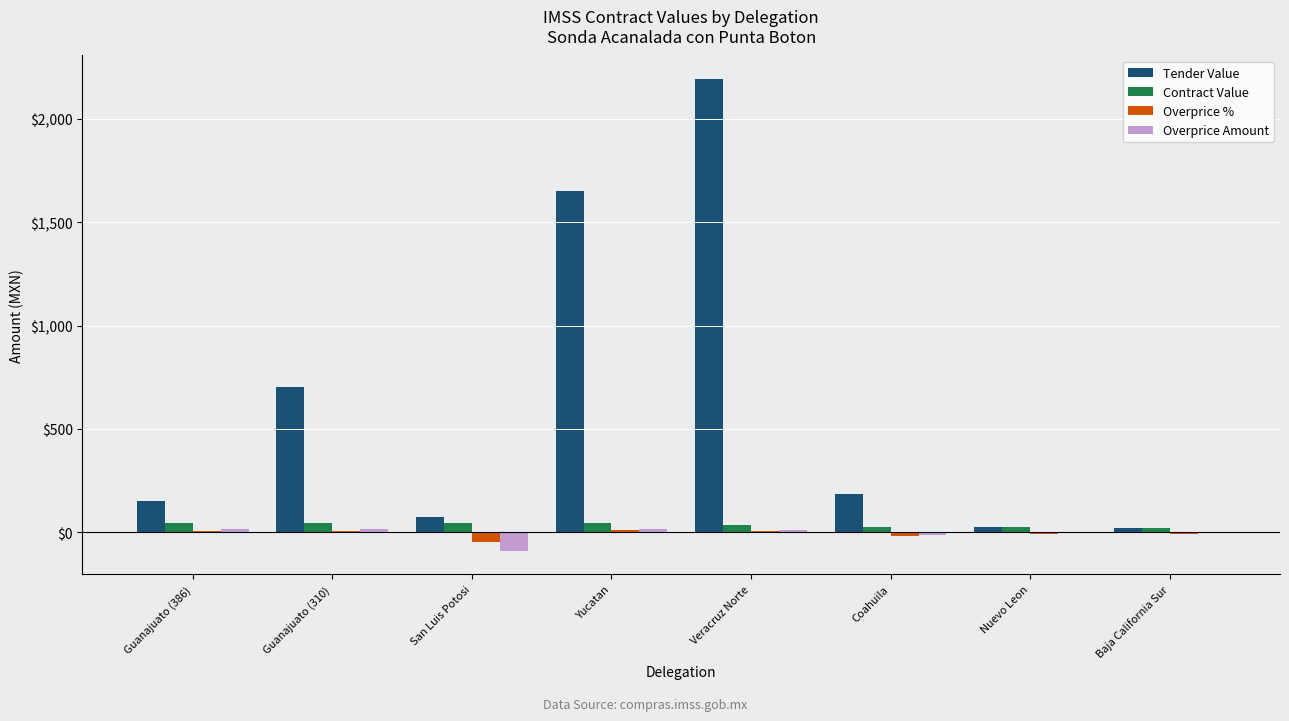

At which category is the sum across all series the highest?

Veracruz Norte